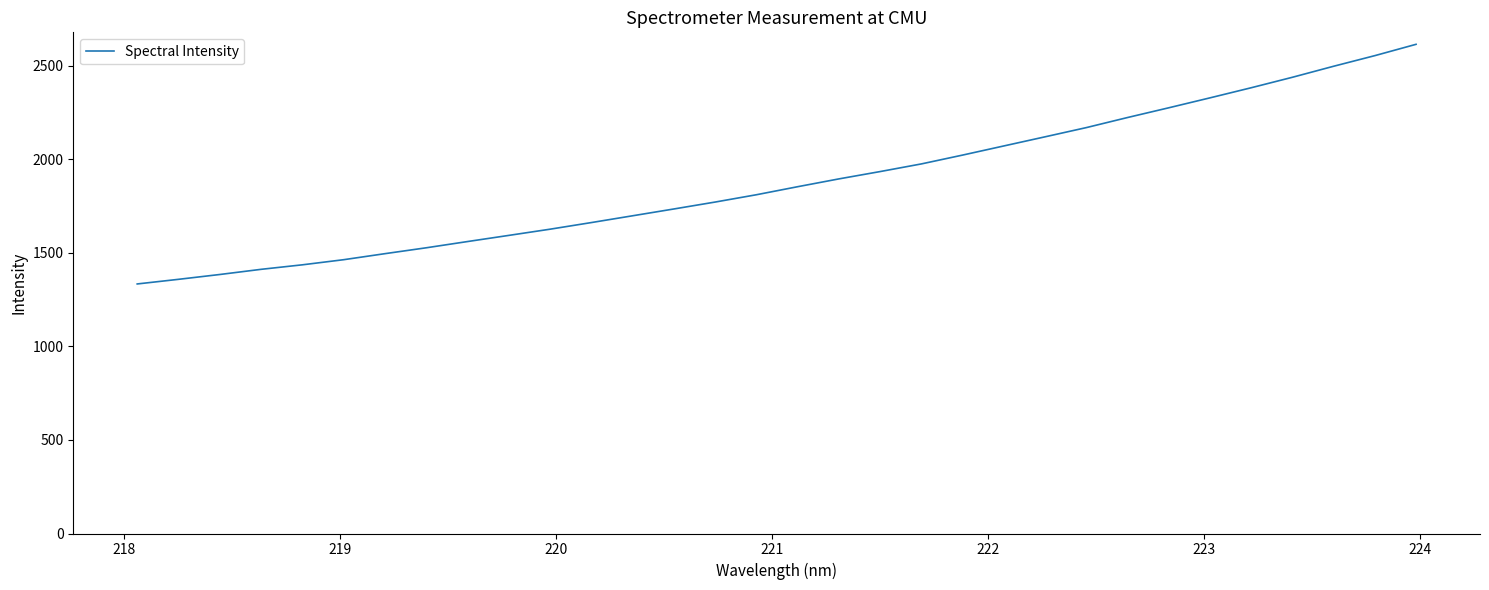

What is the minimum value shown in the chart?

1333.4